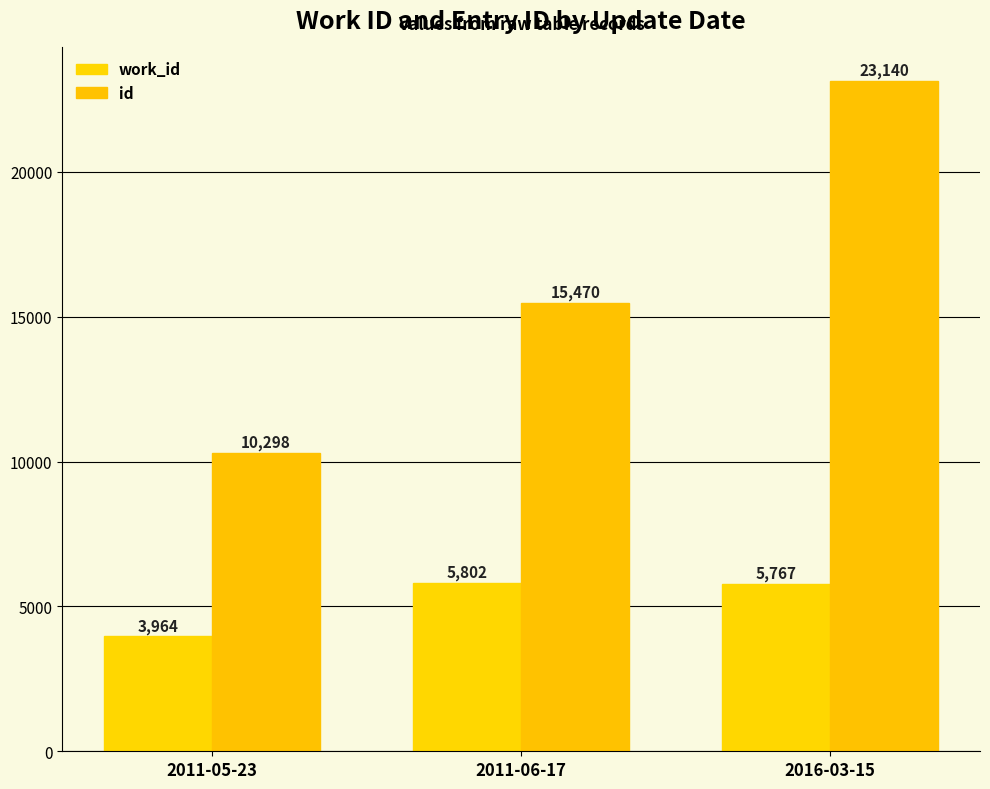

Is the value of id at 2016-03-15 greater than the value of work_id at 2011-06-17?

Yes